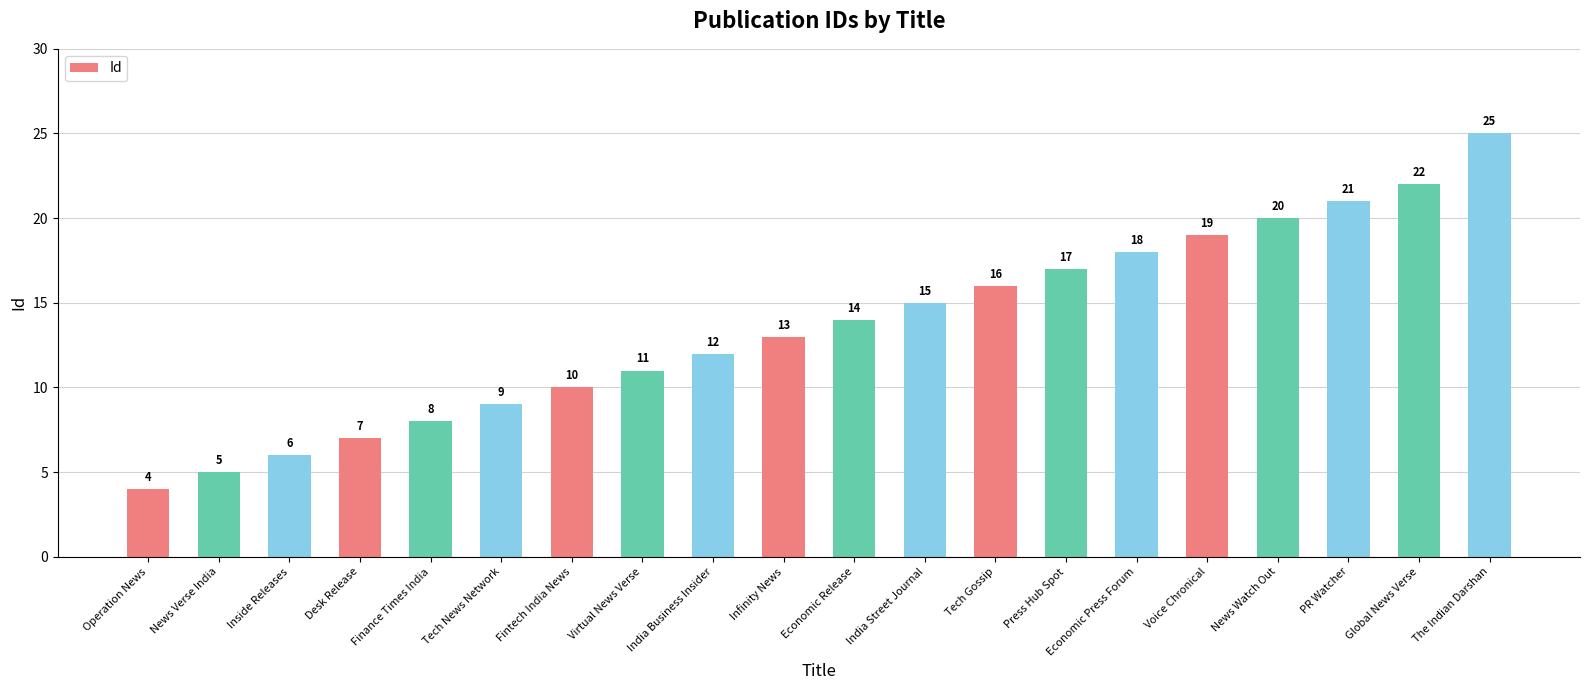

How many bars are there in total?

20